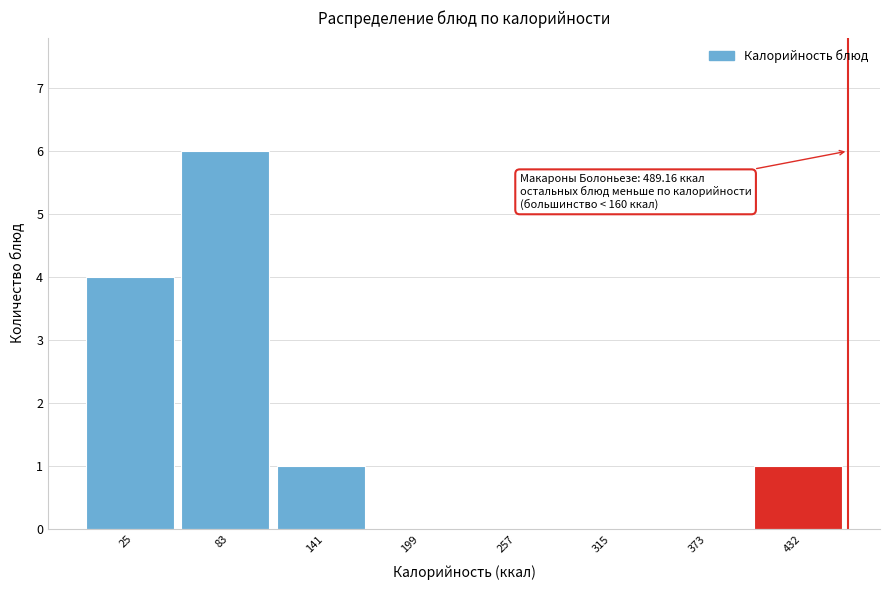

Reading left to right, transcribe all the data shown in this chart.

25=4	83=6	141=1	199=0	257=0	315=0	373=0	432=1